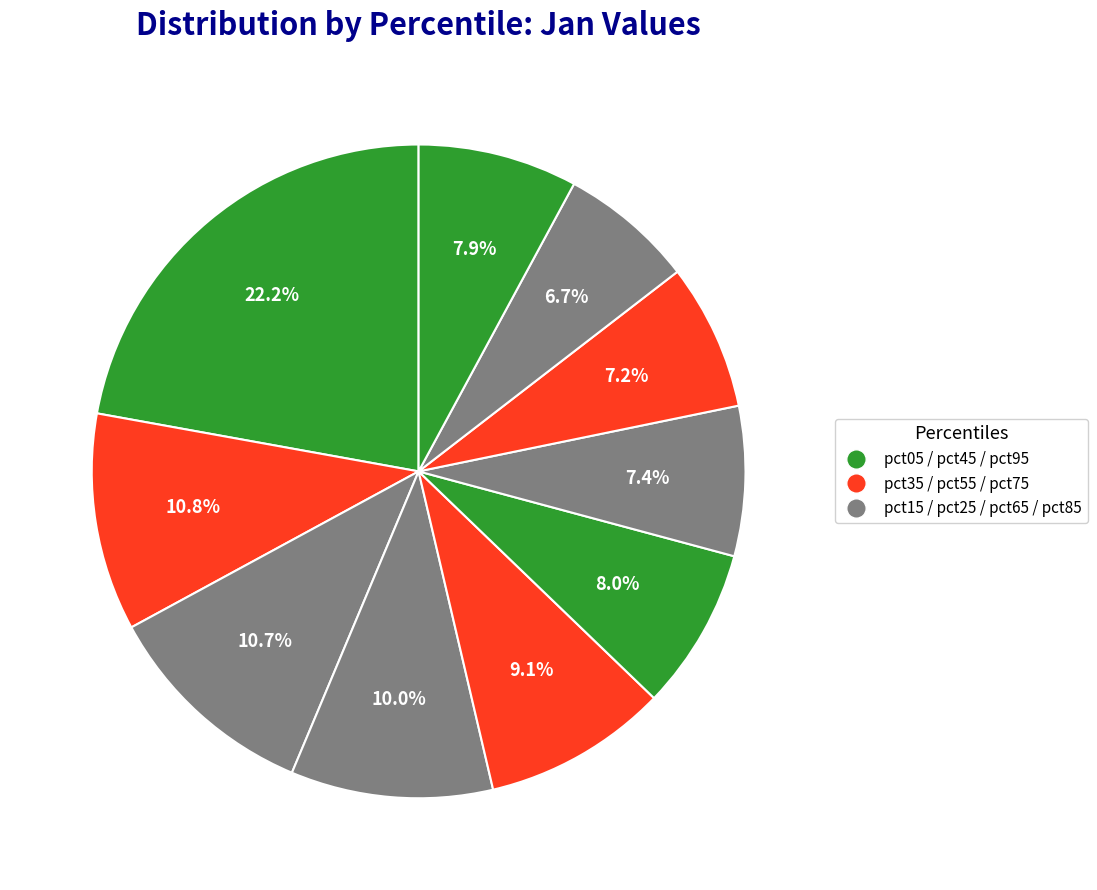

To the nearest percent, what is the average slice percentage?

10%